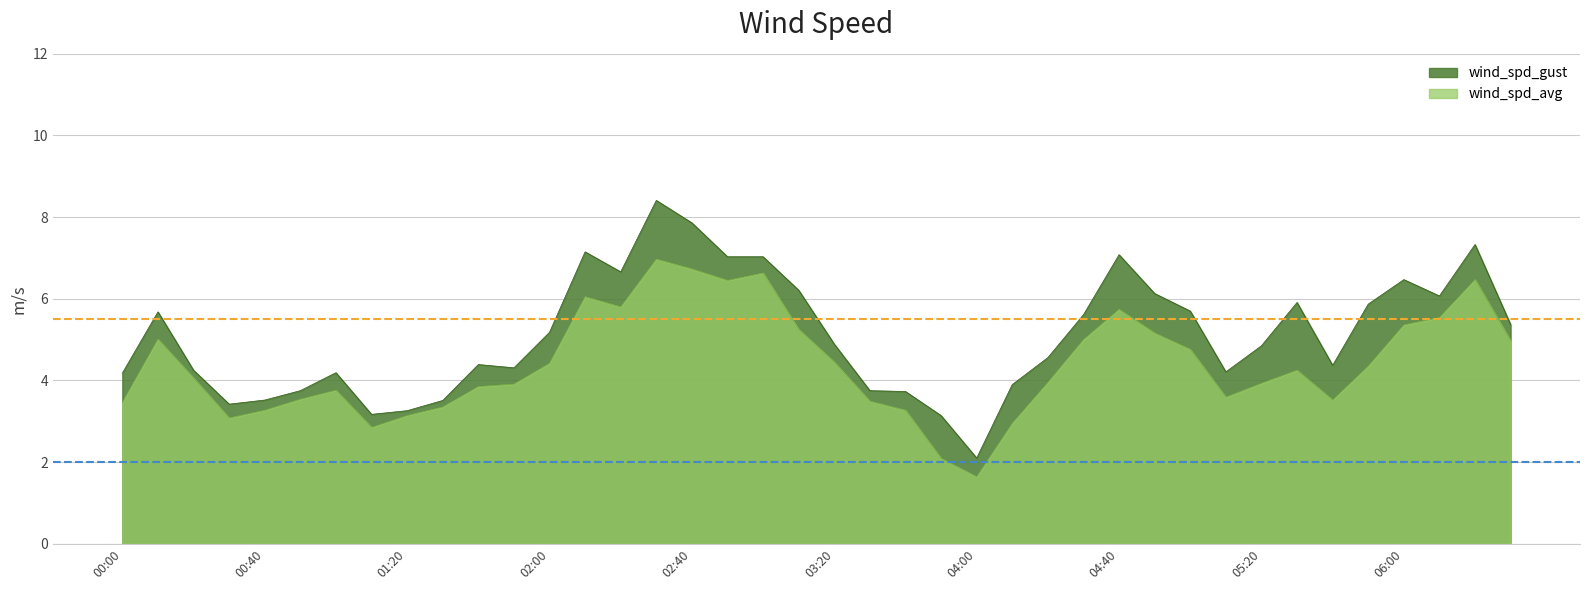

What is the maximum value for wind_spd_avg?

7.0